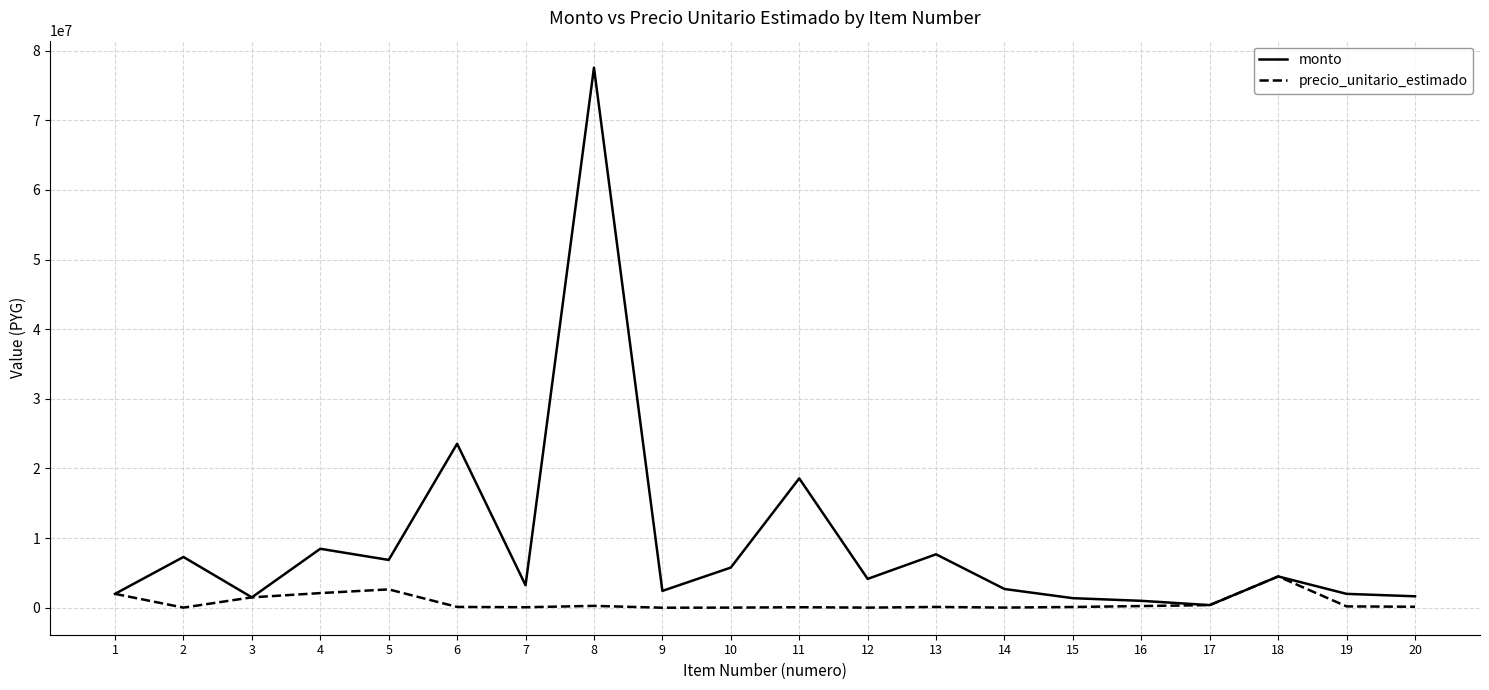

Count the number of data series in this chart.

2